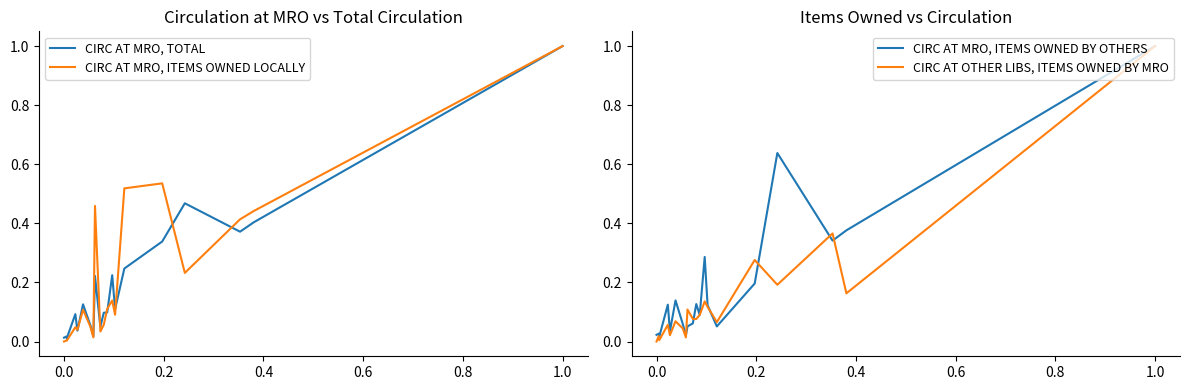

In CIRC AT MRO, ITEMS OWNED LOCALLY, how many points are lower than both neighbors (excluding endpoints)?

5